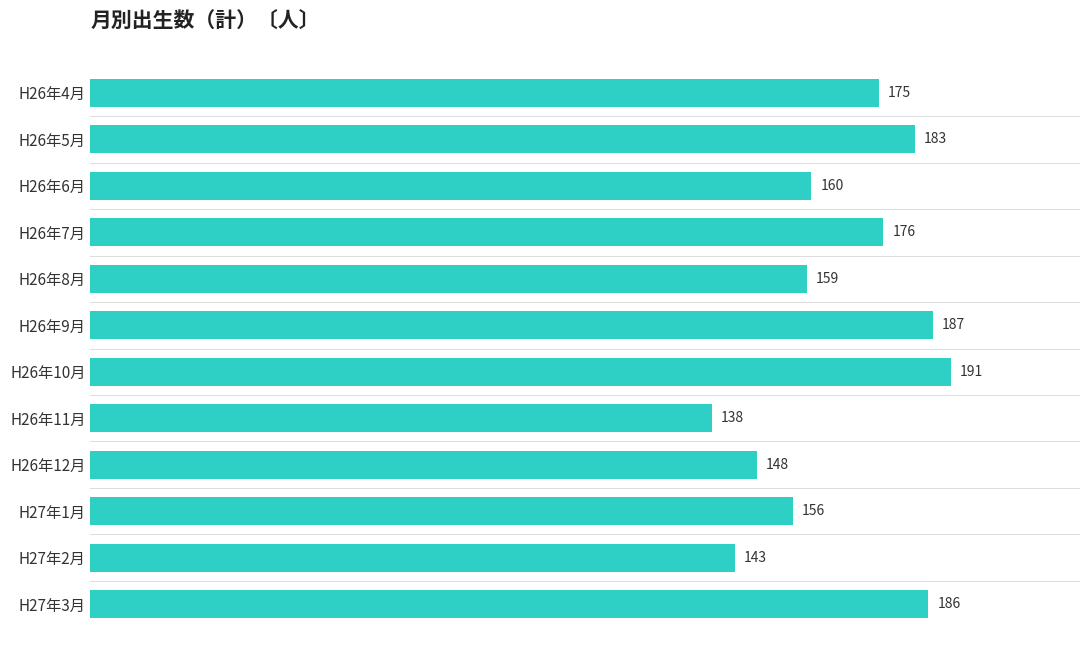

What is the difference between the second highest and minimum values?

49